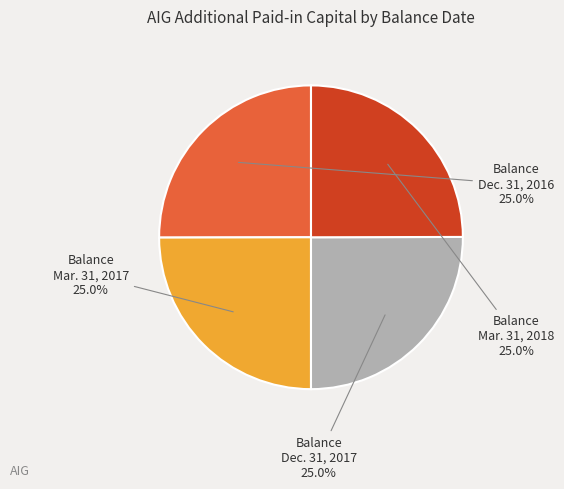

What percentage do Balance Dec. 31, 2017 and Balance Mar. 31, 2018 together represent?

50.0%